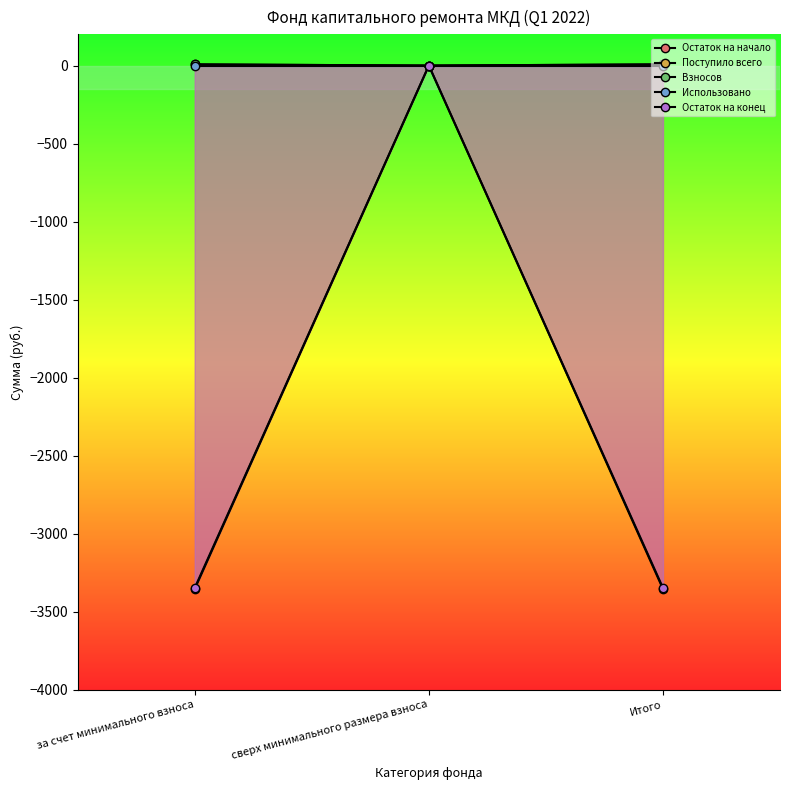

What are all the series names shown in the legend?

Остаток на начало, Поступило всего, Взносов, Использовано, Остаток на конец